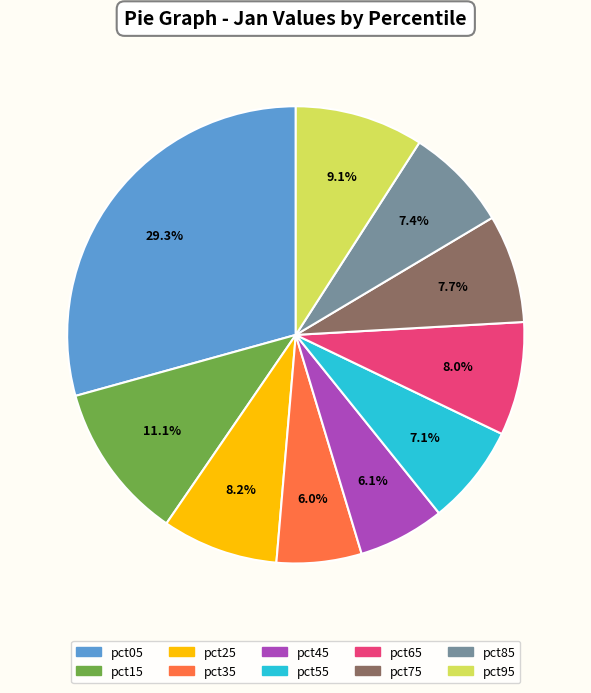

Which category has the biggest portion of the pie?

pct05